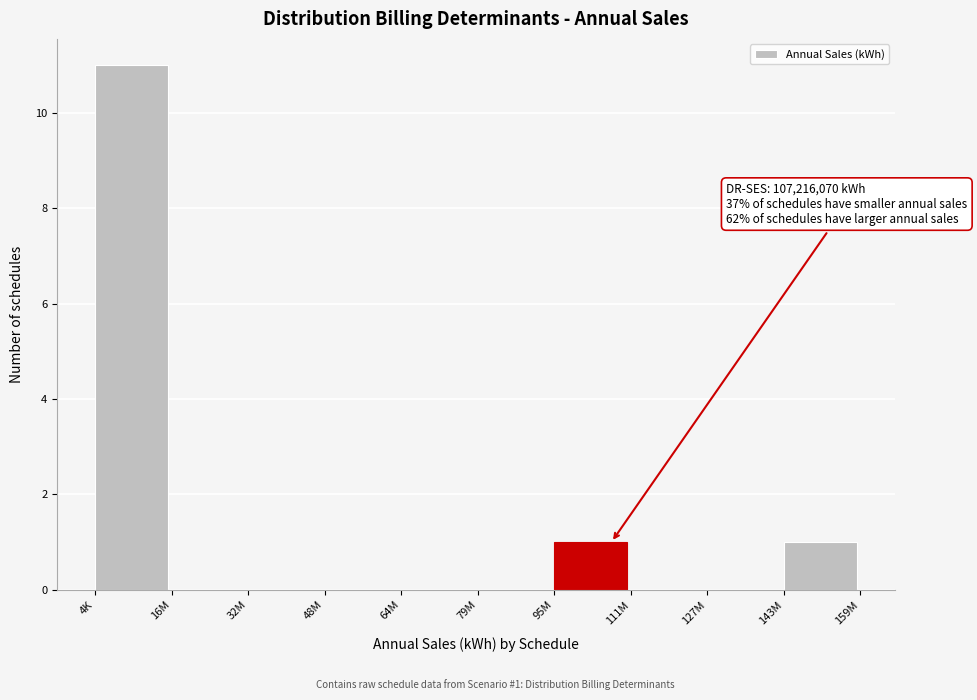

Reading left to right, list all the values displayed in this chart.

4K=11	16M=0	32M=0	48M=0	64M=0	79M=0	95M=1	111M=0	127M=0	143M=1